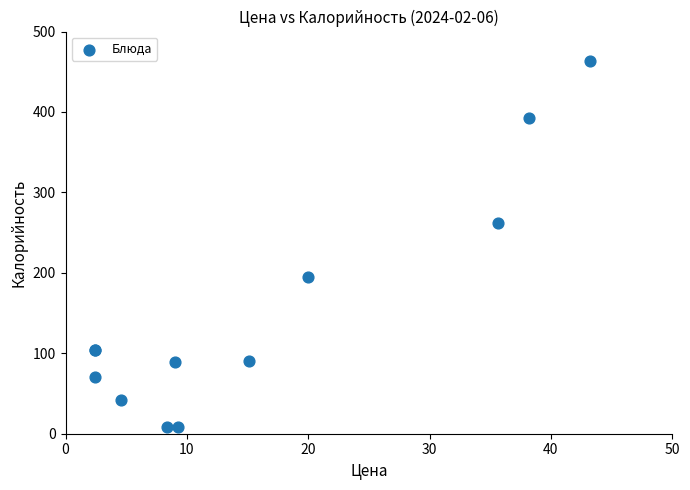

What Y value in the scatter plot is closest to 236?

262